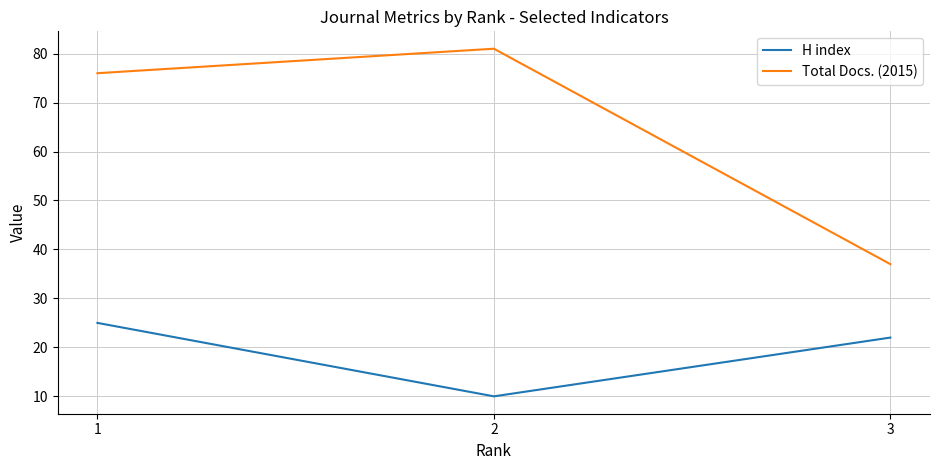

Reading left to right, transcribe all the data shown in this chart.

H index: 25	10	22
Total Docs. (2015): 76	81	37